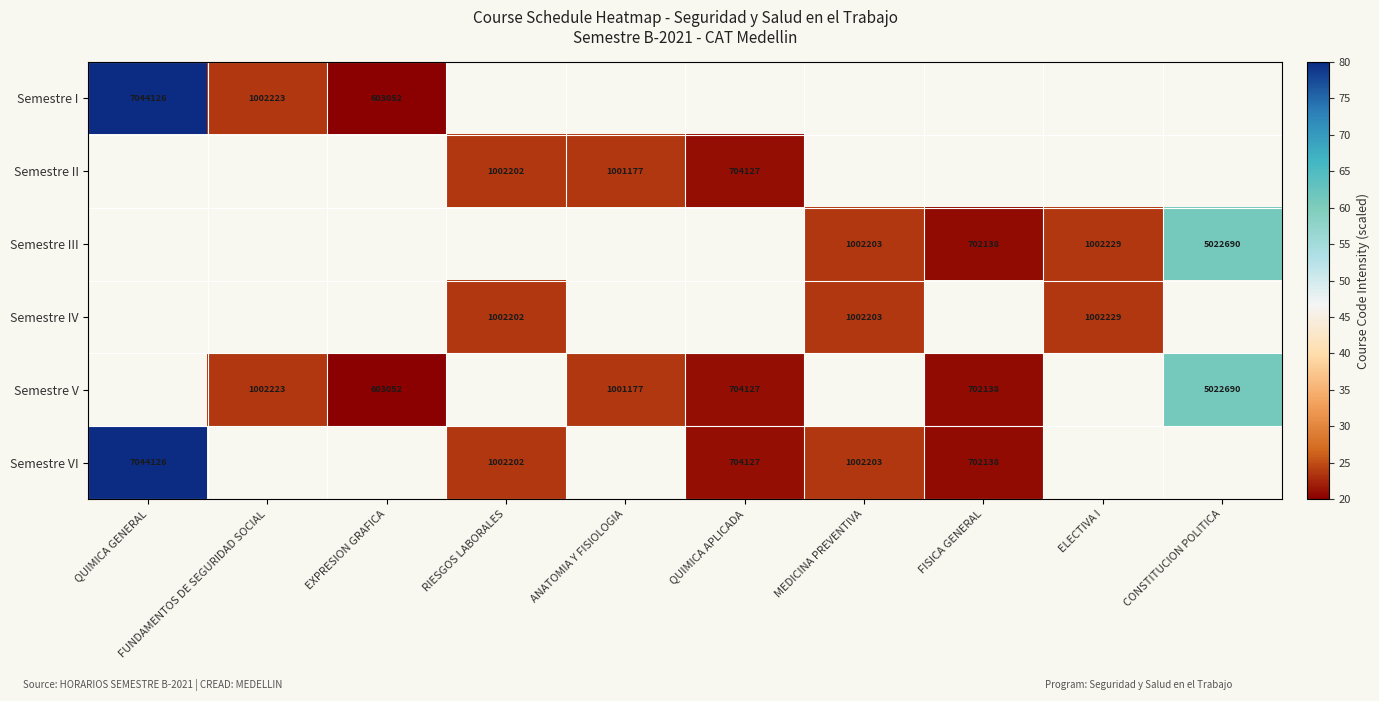

What is the greatest value displayed?

80.0